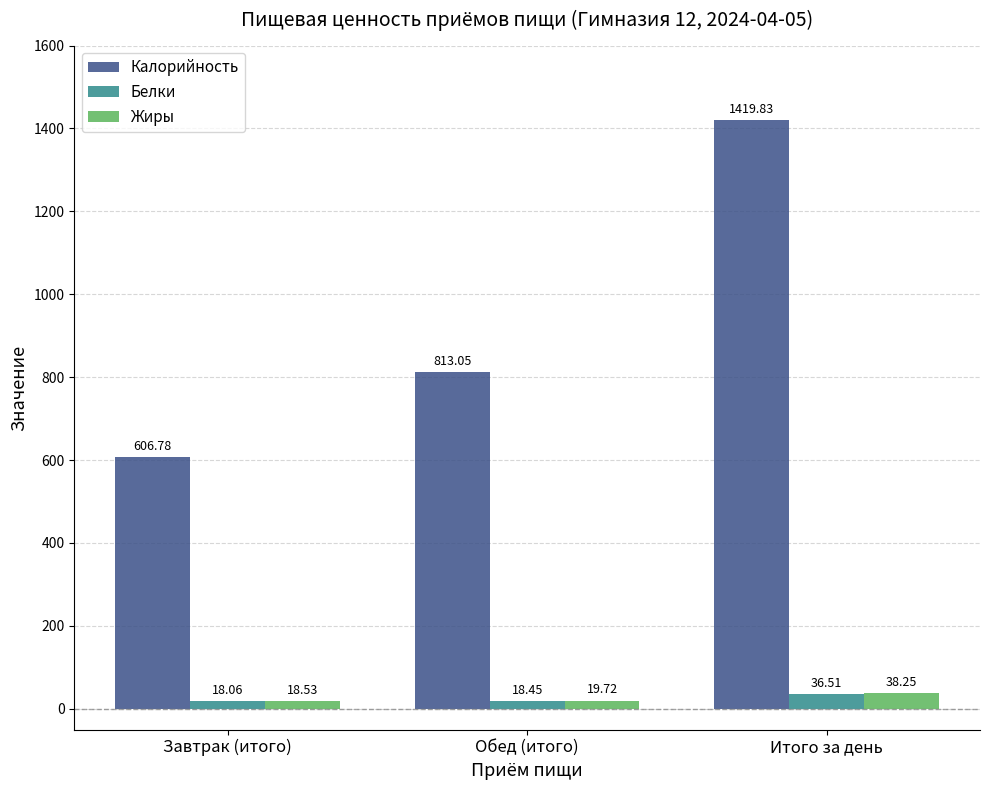

At which label does Калорийность reach its peak?

Итого за день